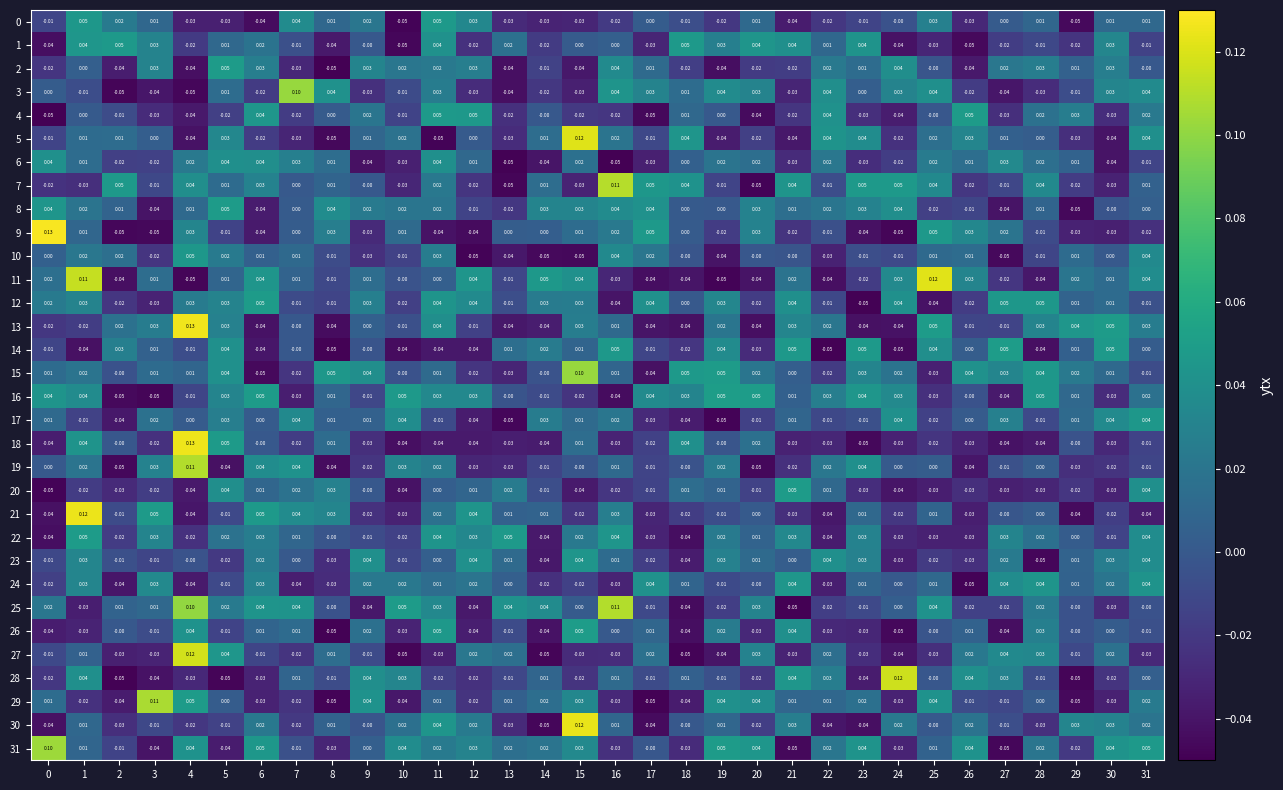

Count the number of categories in the chart.

32